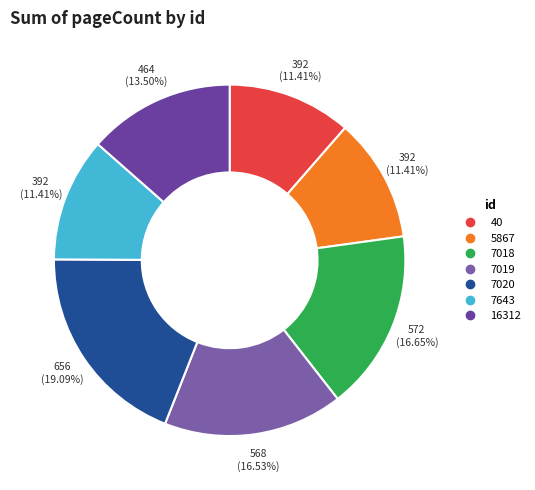

How many slices are in this pie chart?

7